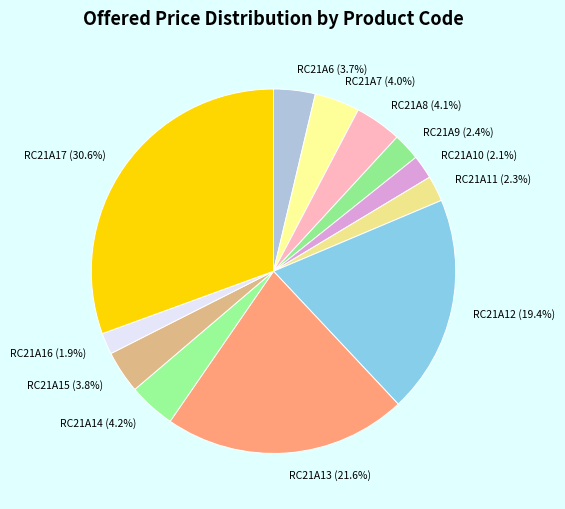

What portion of the pie excludes RC21A7?

96.0%